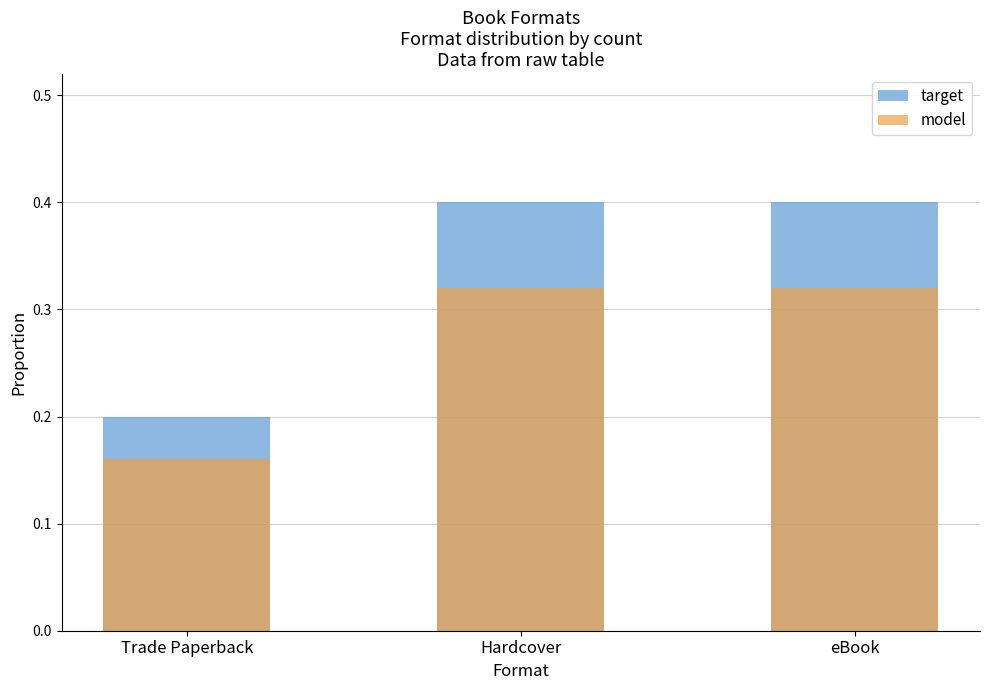

Which series has the largest range (max minus min)?

target